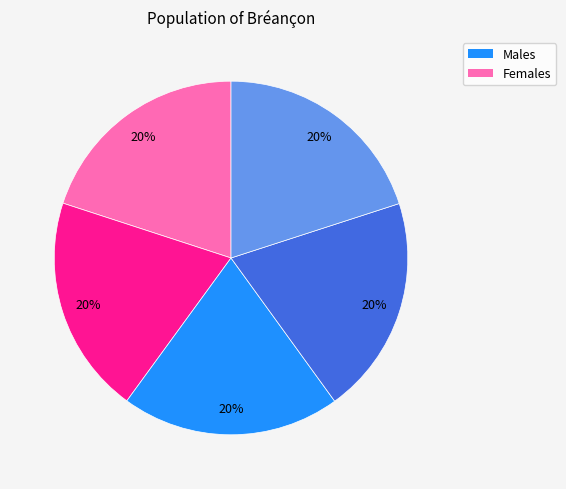

To the nearest percent, what is the average slice percentage?

20%